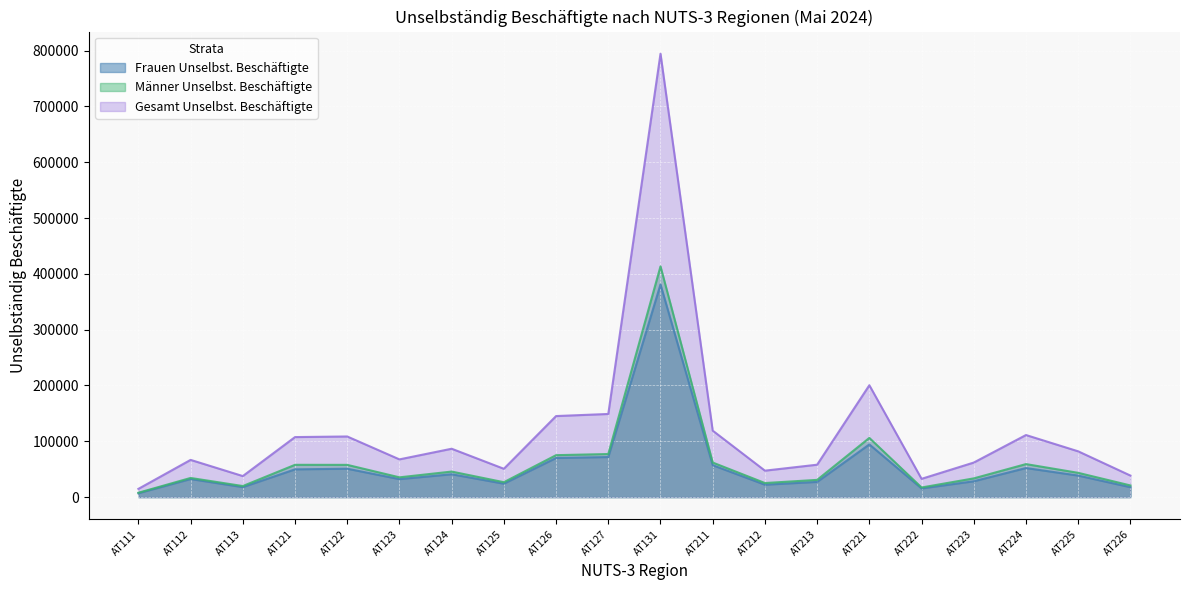

Where is the first local maximum for Gesamt Unselbst. Beschäftigte?

AT112